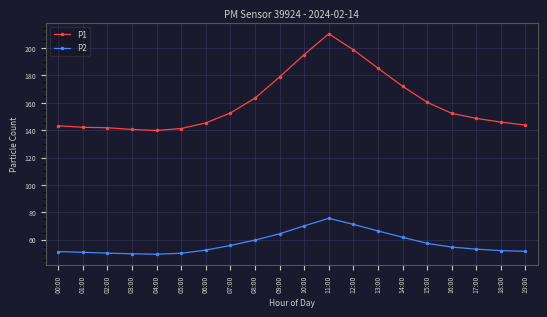

What are all the series names shown in the legend?

P1, P2